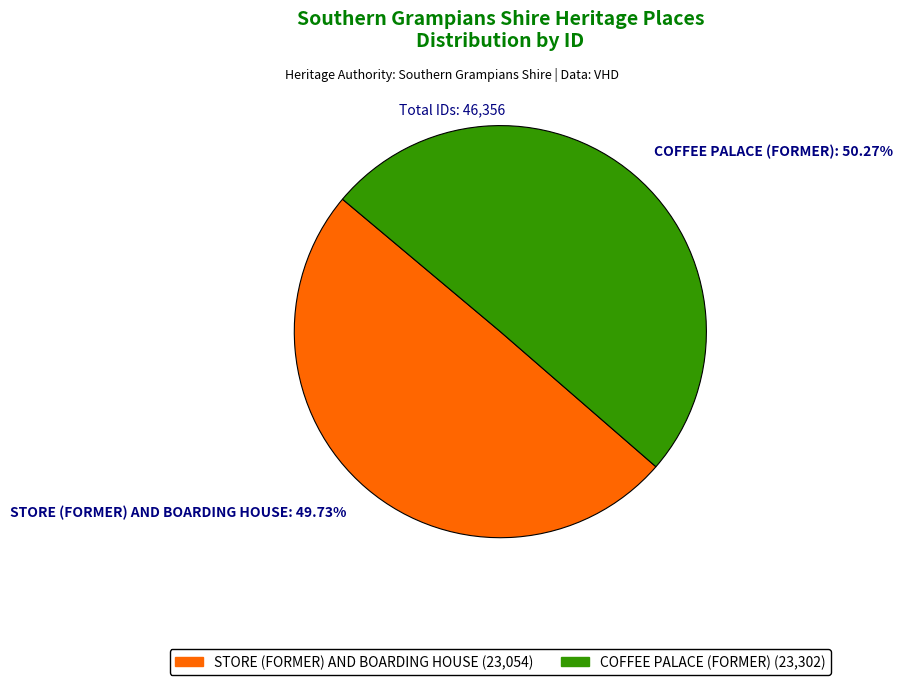

Which category has the smallest portion of the pie?

STORE (FORMER) AND BOARDING HOUSE